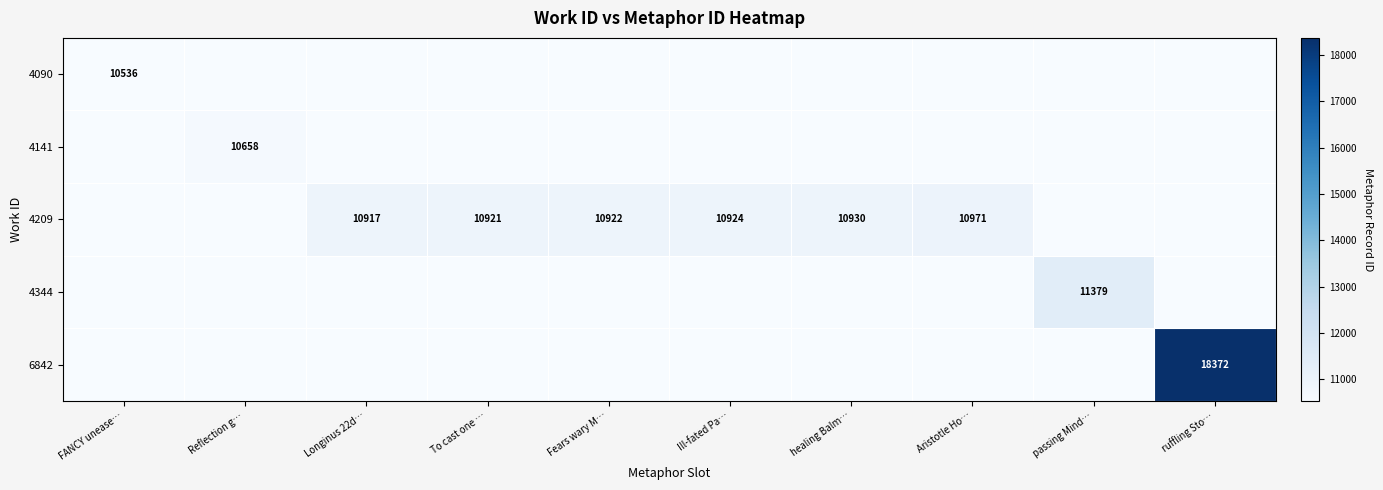

True or false: 6842 has a value of 18372 at ruffling Sto….

True